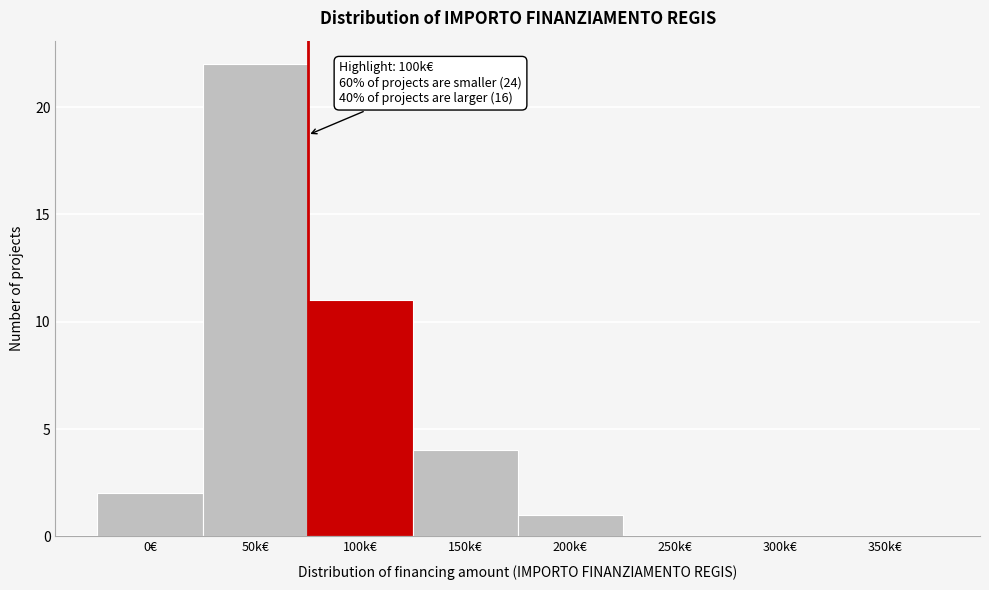

Reading left to right, extract all data points from this chart.

0€=2	50k€=22	100k€=11	150k€=4	200k€=1	250k€=0	300k€=0	350k€=0